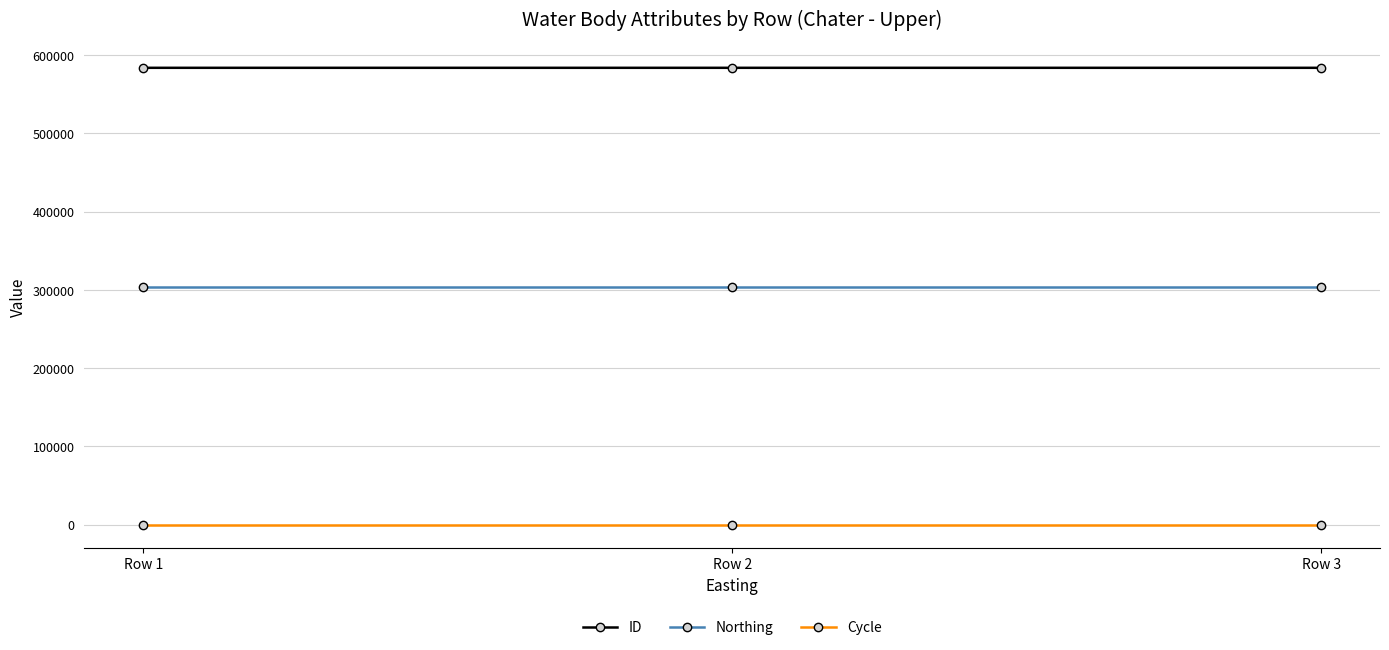

Does the chart have visible grid lines?

Yes